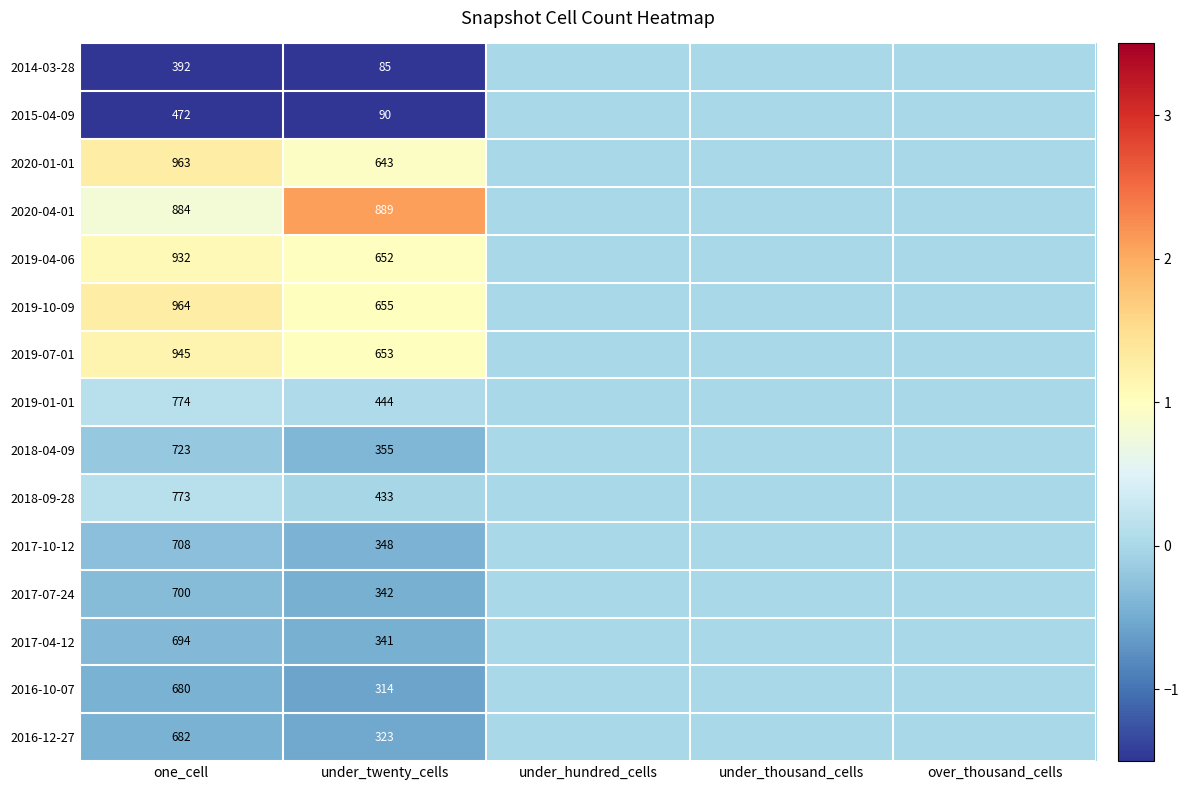

The value of 2016-12-27 at one_cell is -0.1. True or false?

False